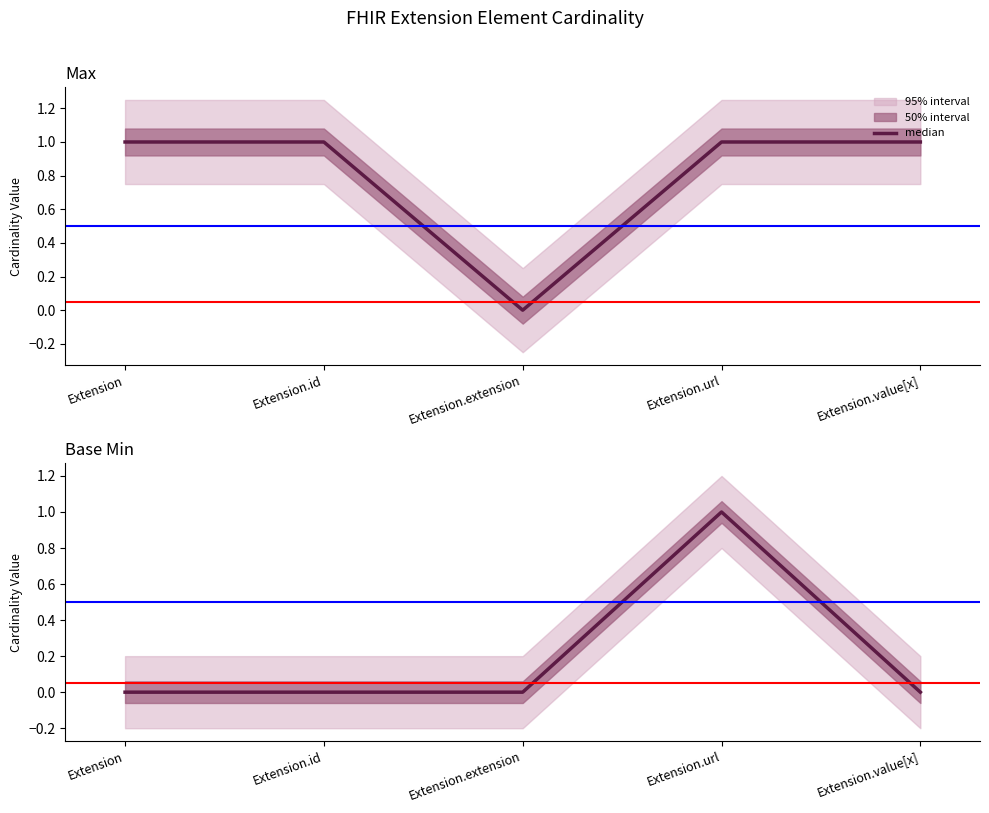

True or false: Base Min and Max intersect in this chart.

False